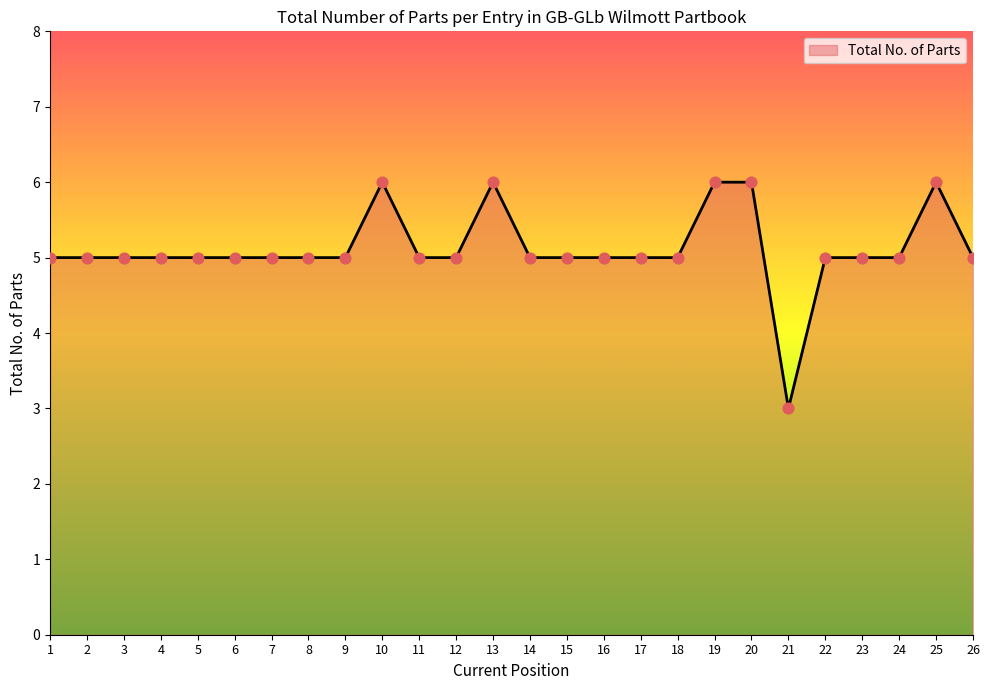

Which has a higher value, 25 or 12?

25